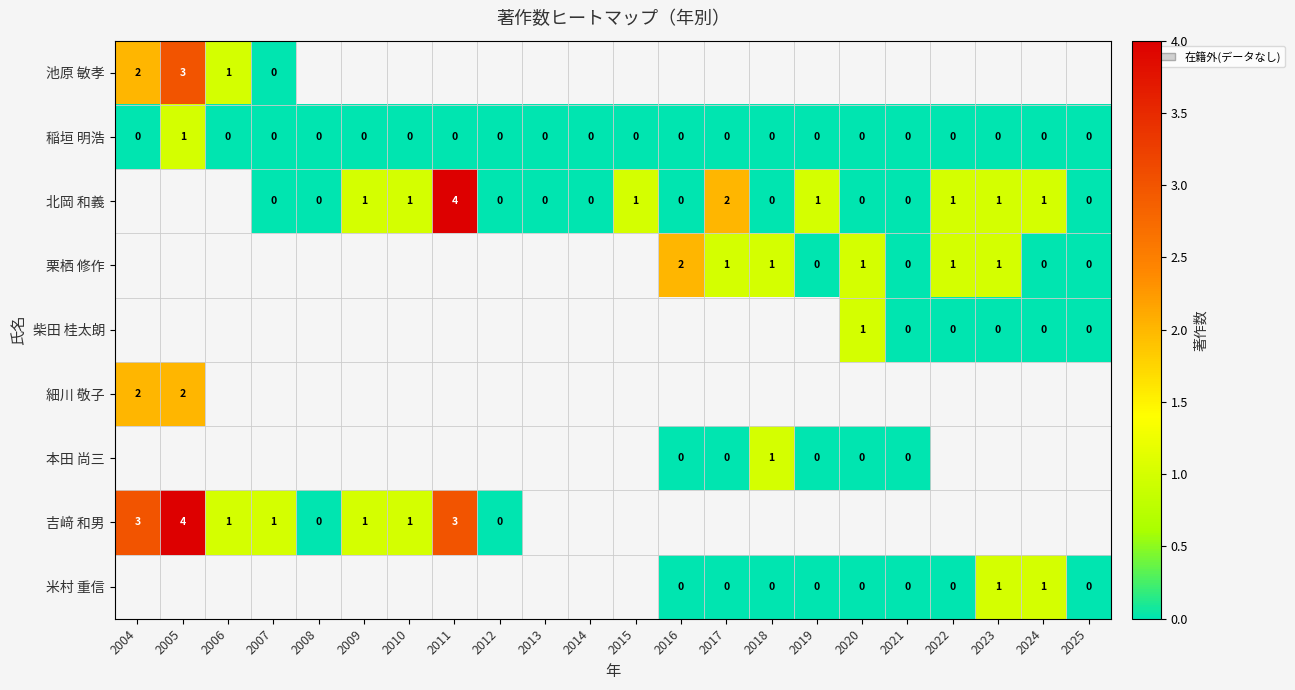

Is it true that 北岡 和義 equals 1 at 2019?

True